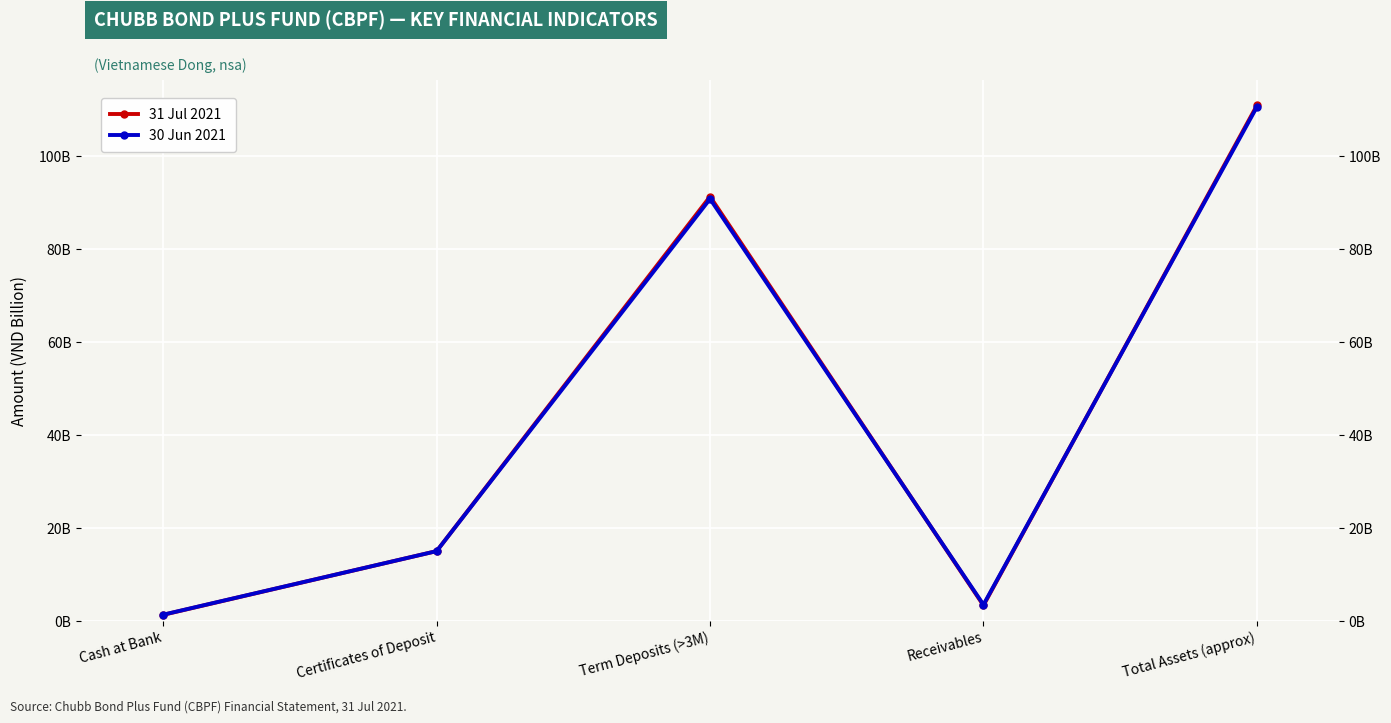

How many lines are shown in the chart?

2